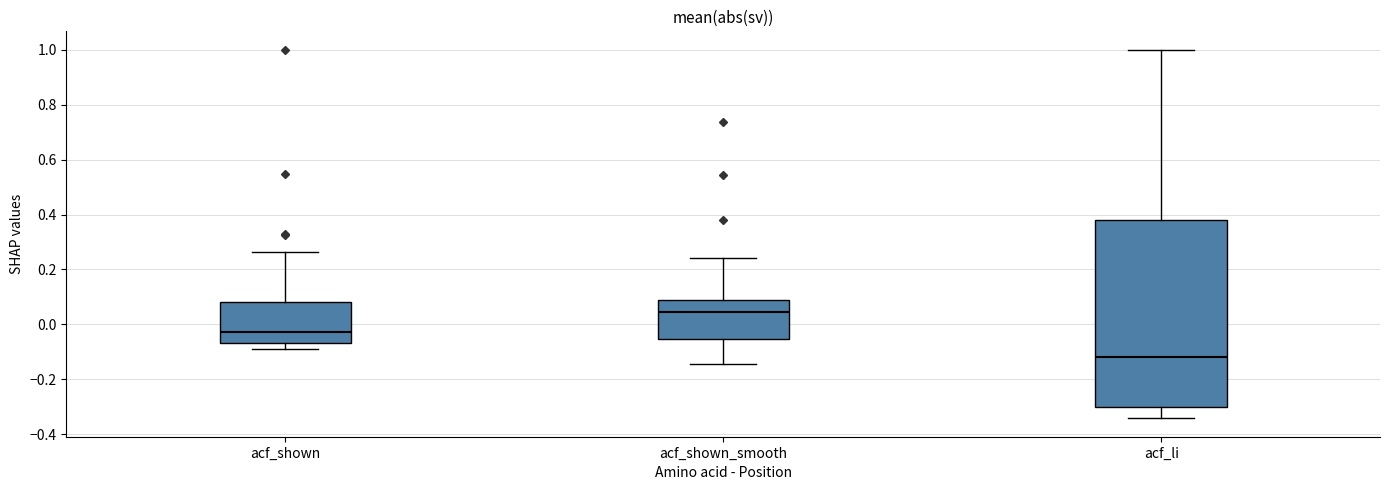

Where does the lower whisker of the box for acf_shown end on the y-axis? The values are not printed on the chart, so give them approximately, as read against the axis.

-0.08